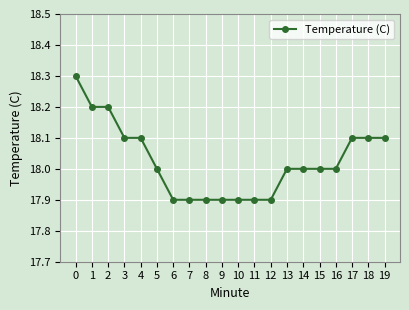

What is the approximate value at 9?

17.9